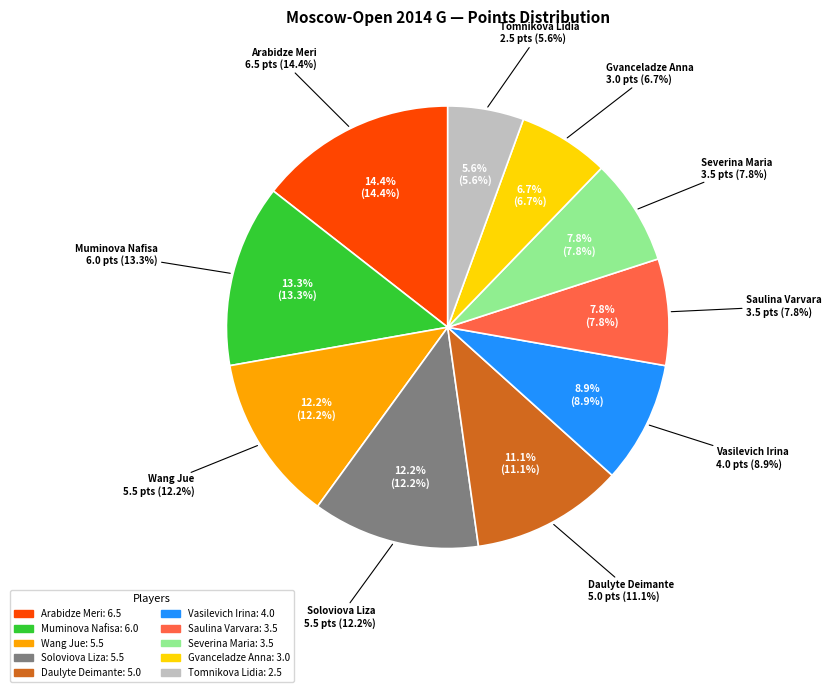

What portion of the pie excludes Muminova Nafisa?

86.7%